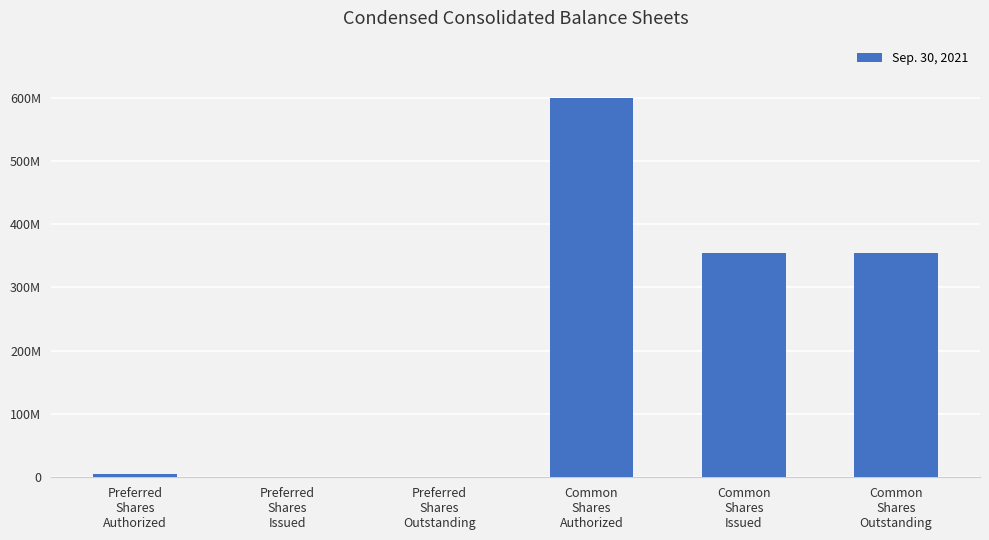

True or false: the data shows 355033405 at Common
Shares
Outstanding.

True